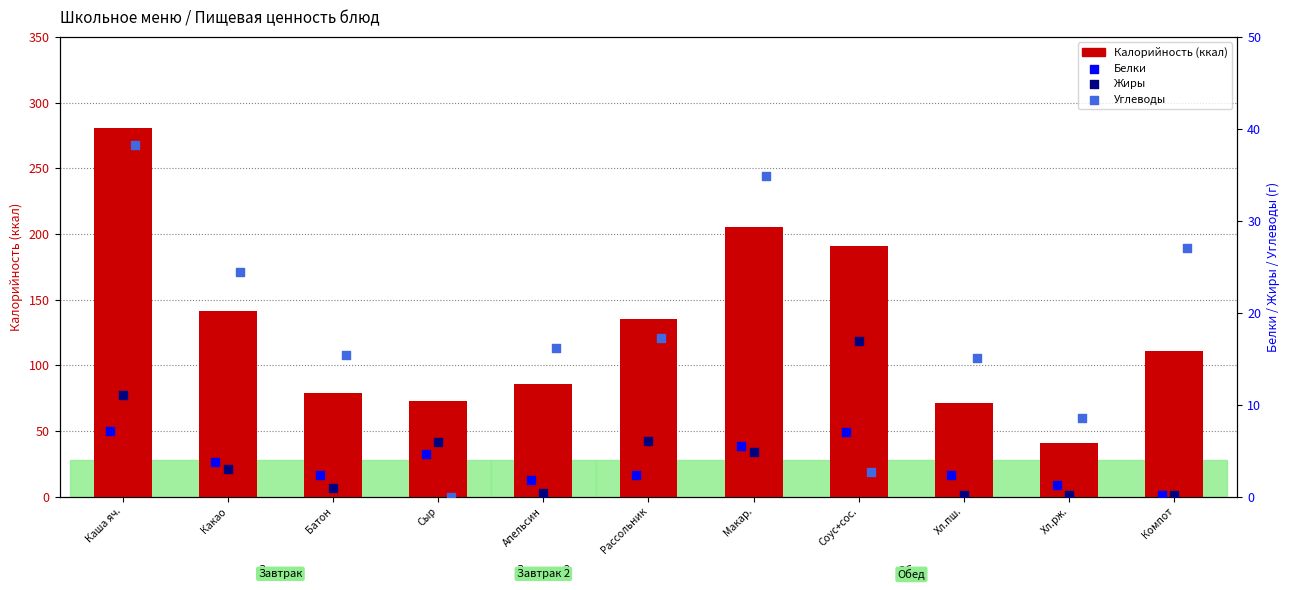

Which series contains the highest Y value?

Калорийность